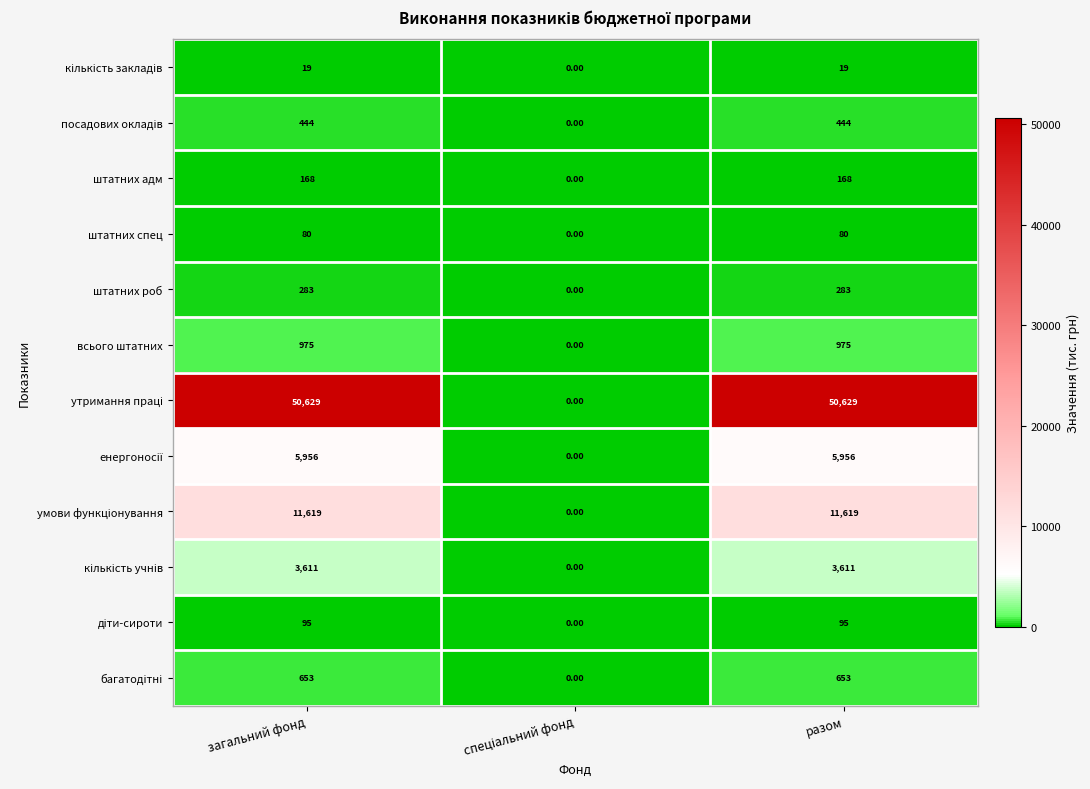

What is the total value across all series at загальний фонд?

74532